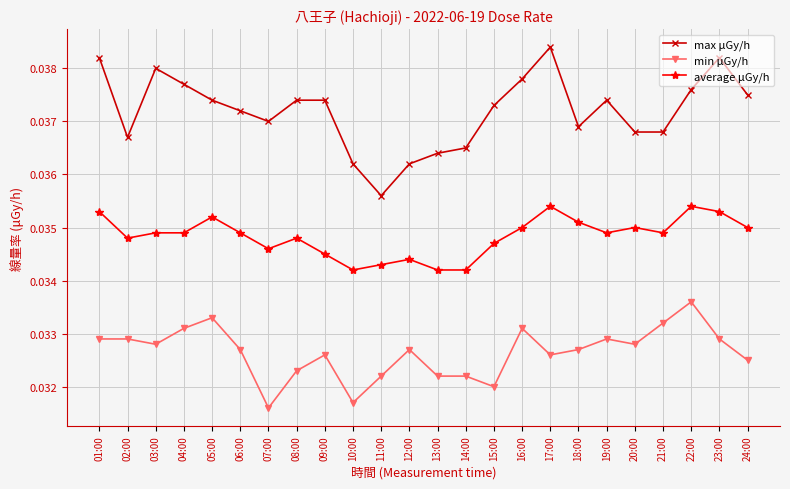

Which series changed the most between 01:00 and 13:00?

max μGy/h